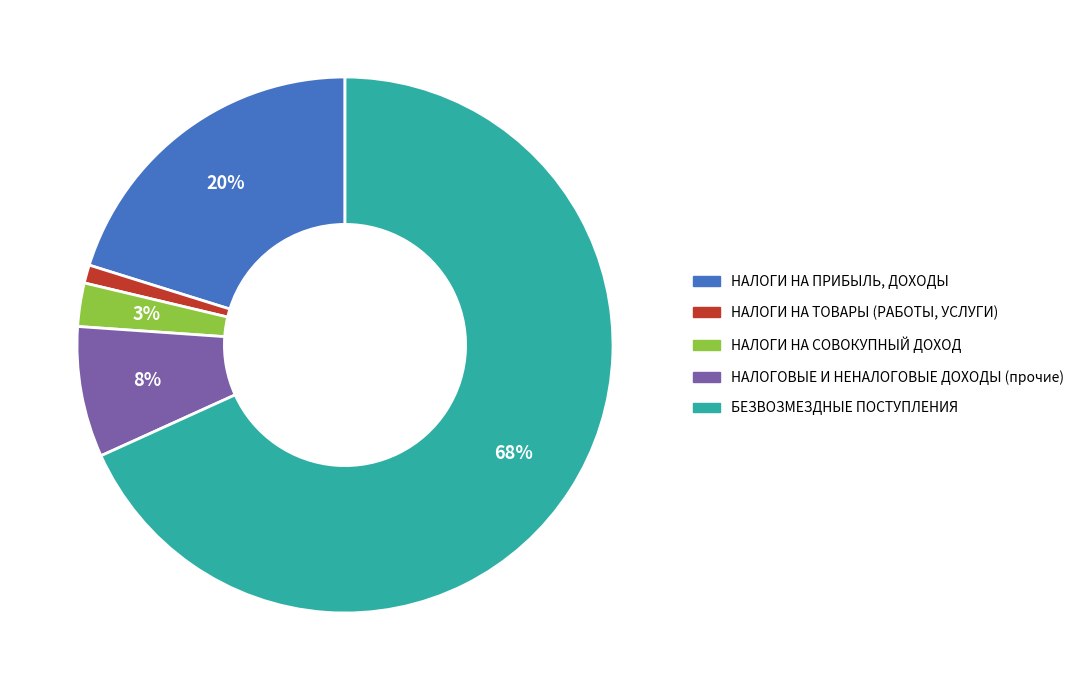

What is the largest slice in the pie chart?

БЕЗВОЗМЕЗДНЫЕ ПОСТУПЛЕНИЯ